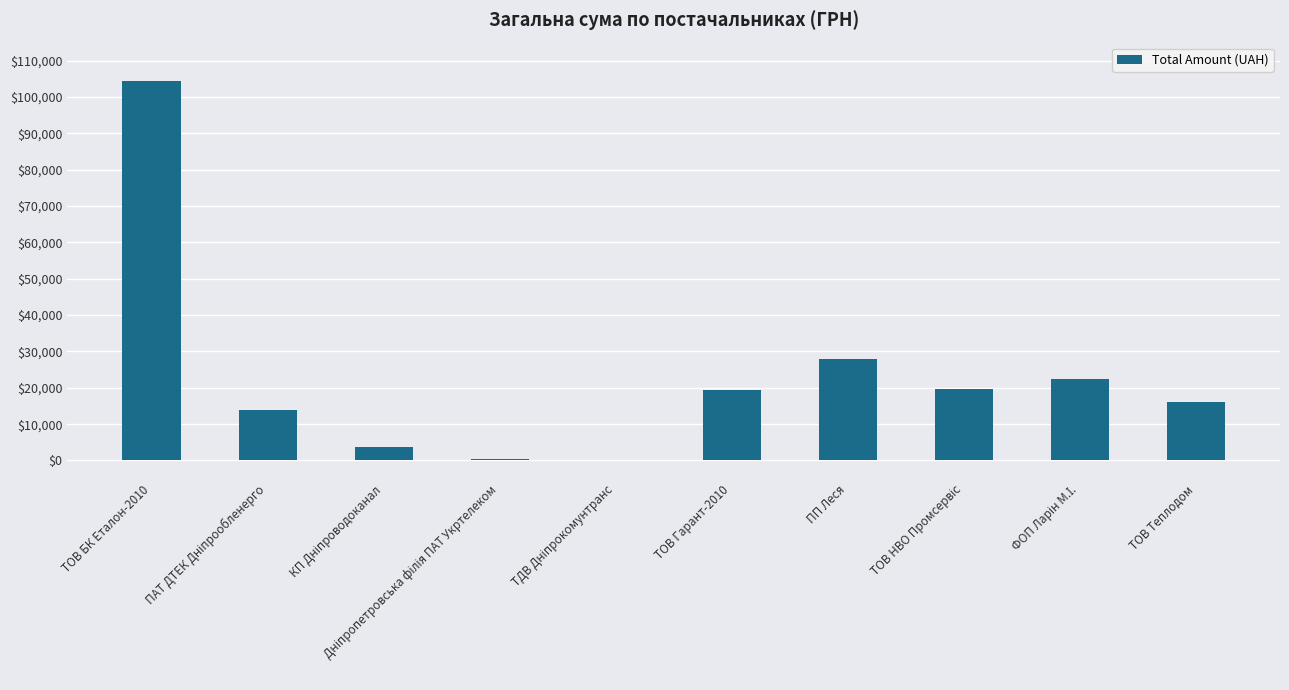

The chart shows a value of 28040.0 at ПП Леся. True or false?

True